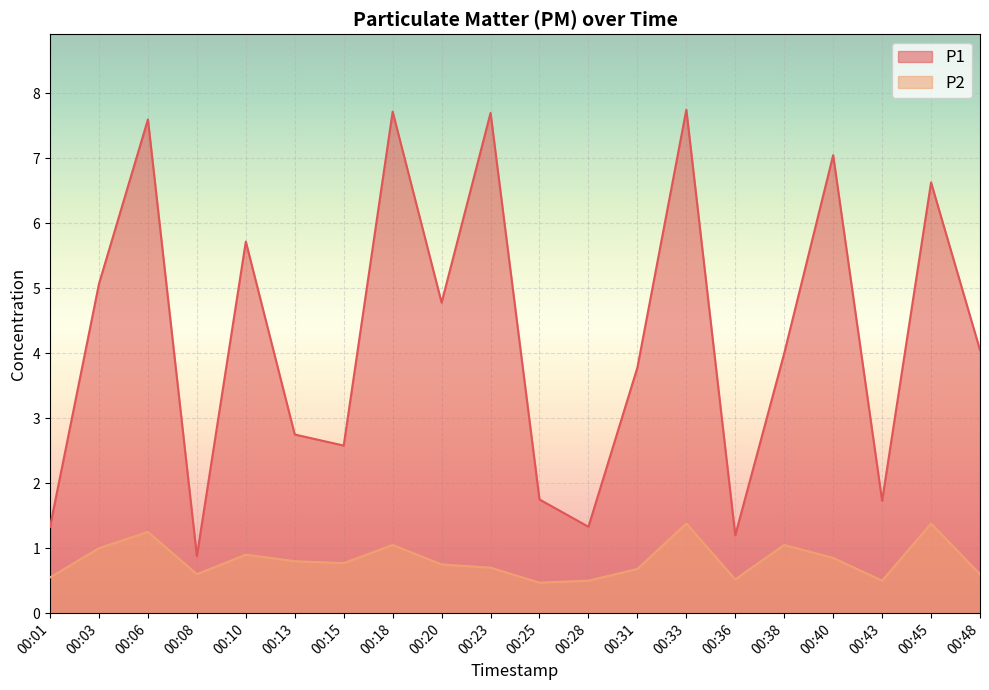

Which series has the largest range (max minus min)?

P1